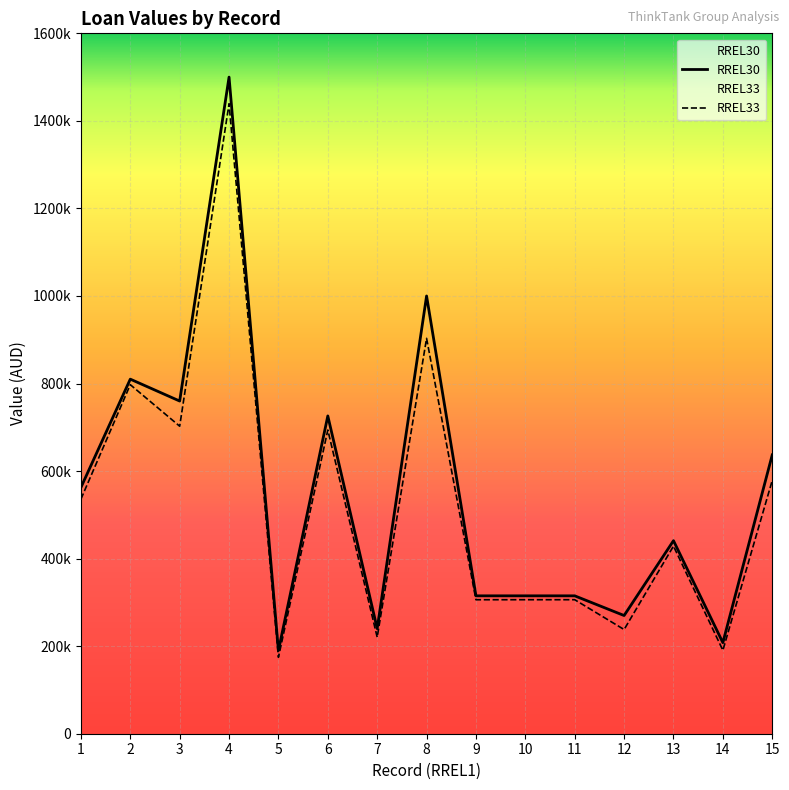

Between 13 and 11, which is larger?

13